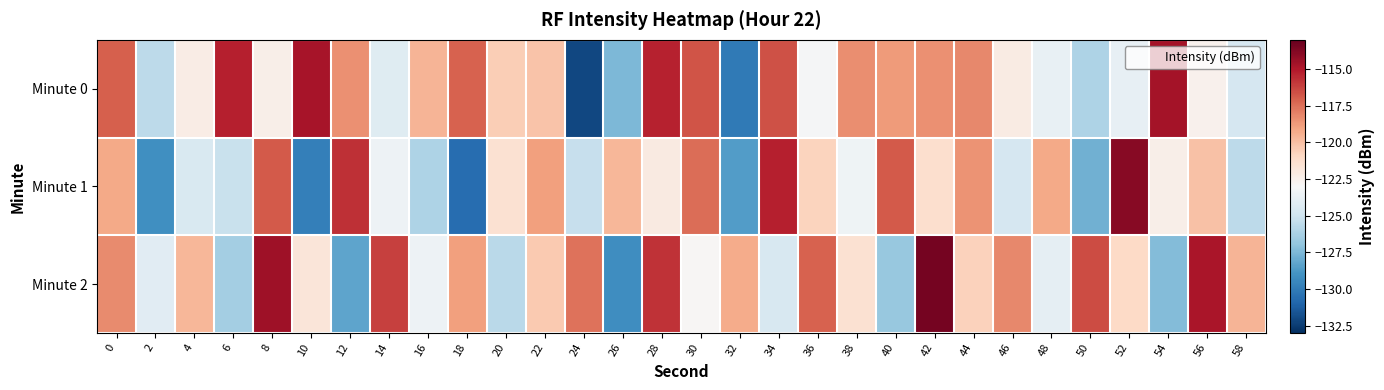

What is the maximum value shown in the chart?

-113.4